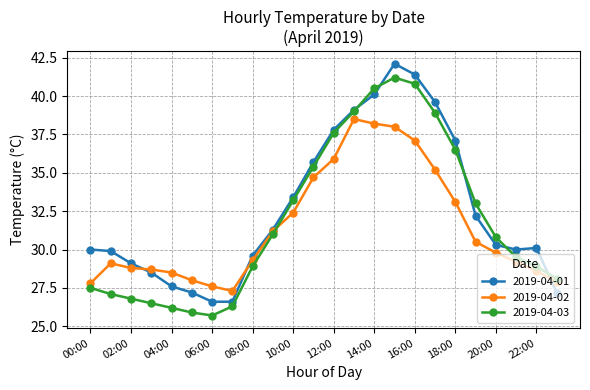

How many categories are shown in the chart?

24